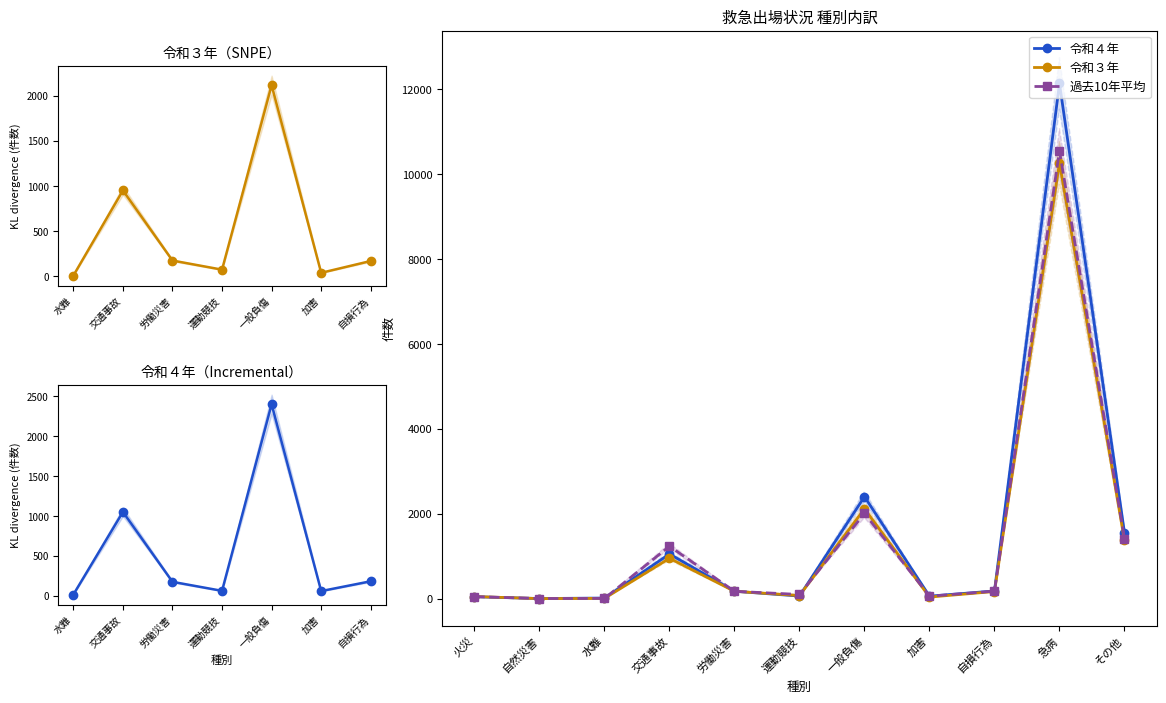

True or false: 令和３年 has a value of 90 at 労働災害.

False